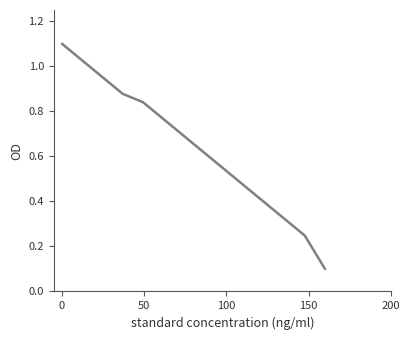

What is the greatest value displayed?

1.1